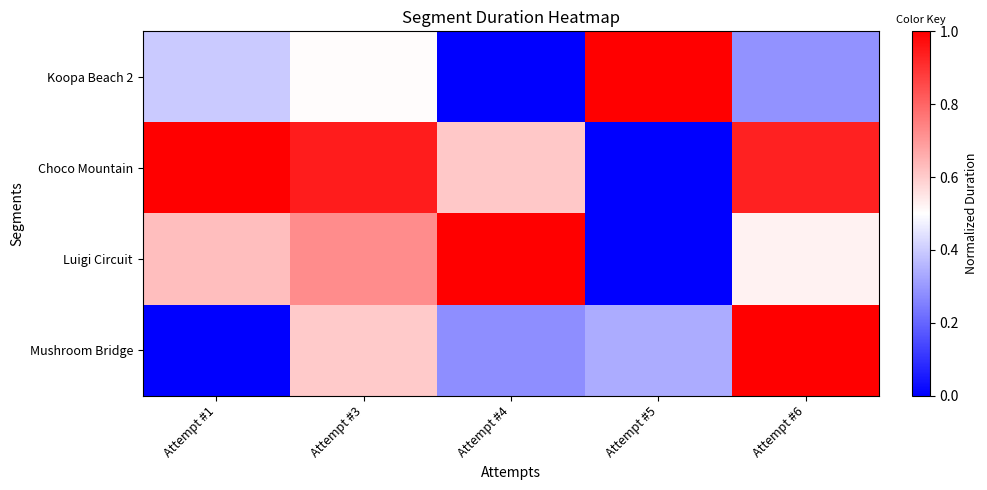

At how many categories does at least one series exceed 0?

5